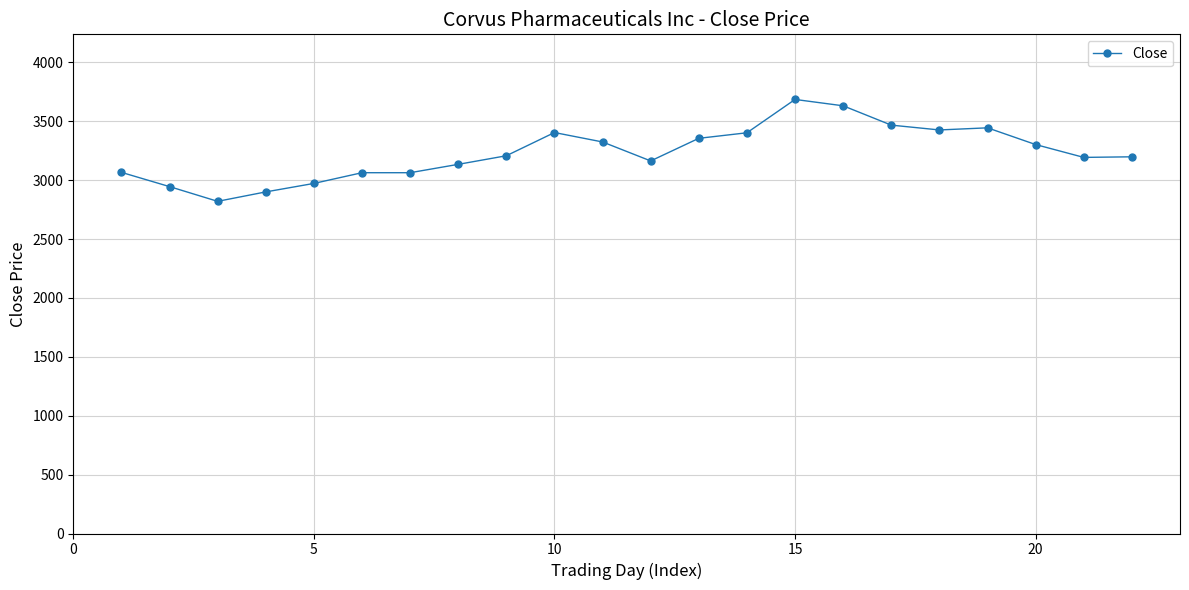

True or false: the data has more than 0 interior local peaks.

True